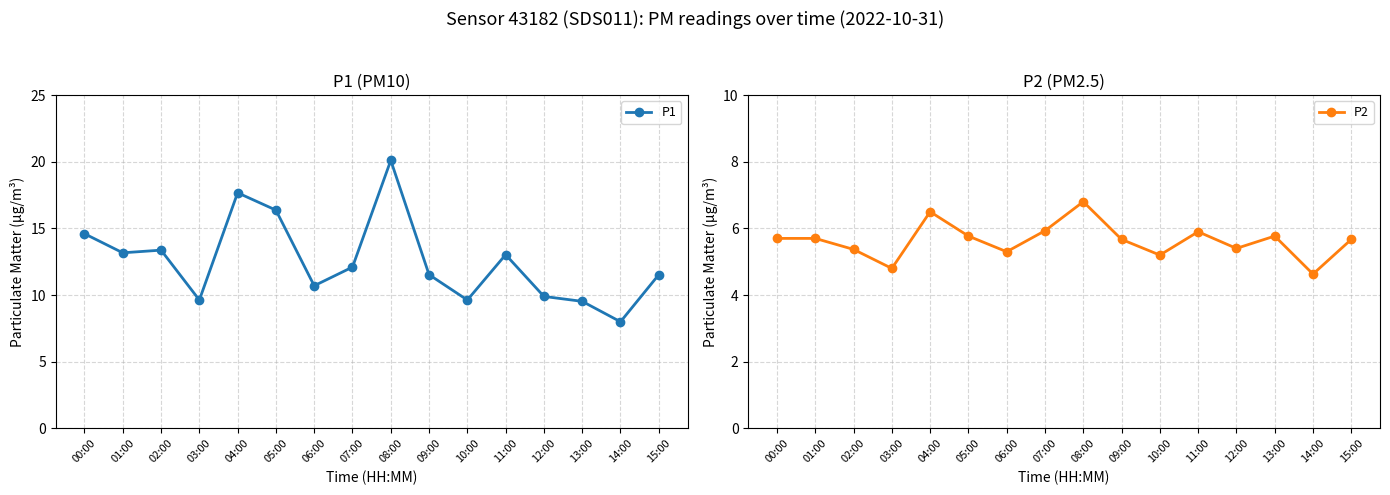

In P1, how many points are higher than both neighbors (excluding endpoints)?

4